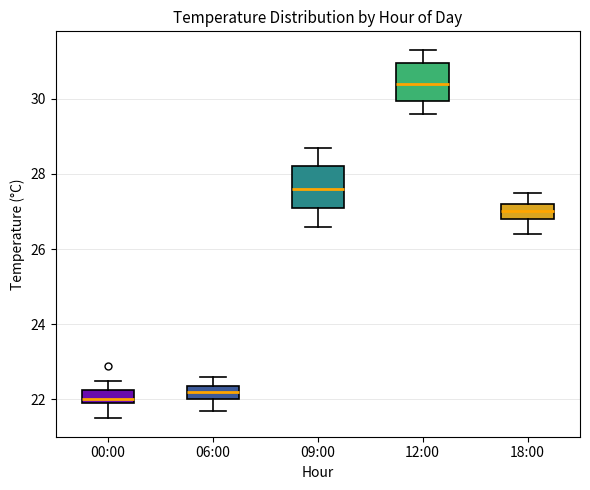

Reading left to right, transcribe this box plot: for each box, give where its median line is, the range the box spans, and where its two whiskers end, as read against the y-axis. The values are not printed on the chart, so give them approximately, as read against the axis.

00:00: median 22.0 (just above the box's lower edge), box 22.0 to 22.2, whiskers 21.6 to 22.6
06:00: median 22.2, box 22.0 to 22.4, whiskers 21.8 to 22.6
09:00: median 27.6, box 27.2 to 28.2, whiskers 26.6 to 28.8
12:00: median 30.4, box 30.0 to 31.0, whiskers 29.6 to 31.4
18:00: median 27.0, box 26.8 to 27.2, whiskers 26.4 to 27.6